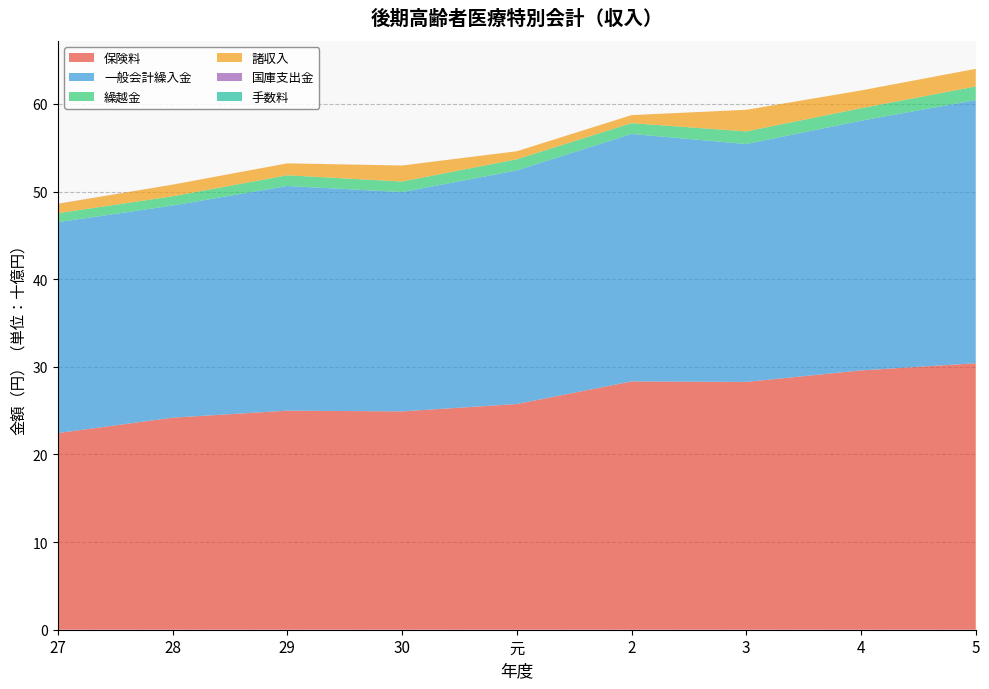

Reading left to right, extract all data points from this chart.

保険料: 22437190464	24196157749	24995886794	24914235436	25753806125	28333485688	28276467842	29591202662	30409277536
一般会計繰入金: 24069070584	24205416417	25641610323	25023773657	26654480644	28240390192	27147051006	28492705548	30030001420
繰越金: 1019279360	1053950345	1217842480	1204979978	1274181930	1230716878	1439200679	1423731737	1554265840
諸収入: 1068710732	1330150928	1366202346	1825611208	916314069	915221747	2466778235	2028369317	2009982456
国庫支出金: 16032000	1191000	0	3133000	0	588000	0	0	0
手数料: 20700	7200	15300	12900	18600	8100	14400	18900	35700